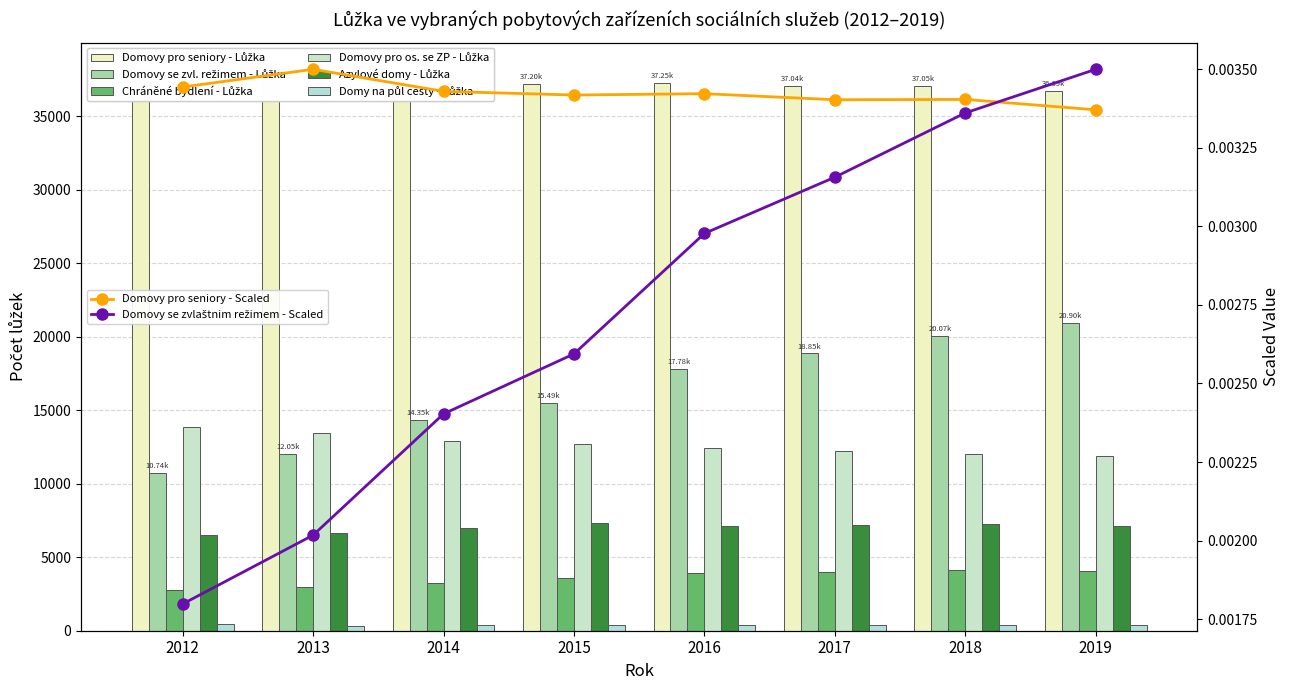

Which has a higher value, 2019 or 2012?

2012